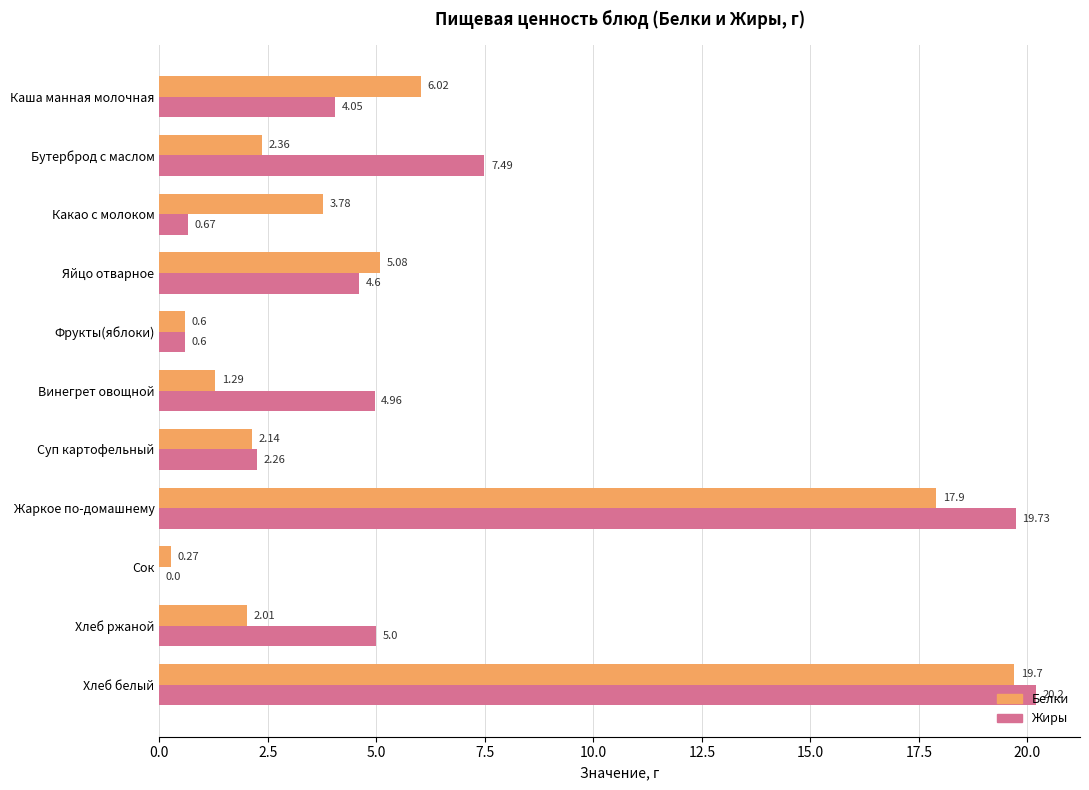

How many data points does each series have?

11